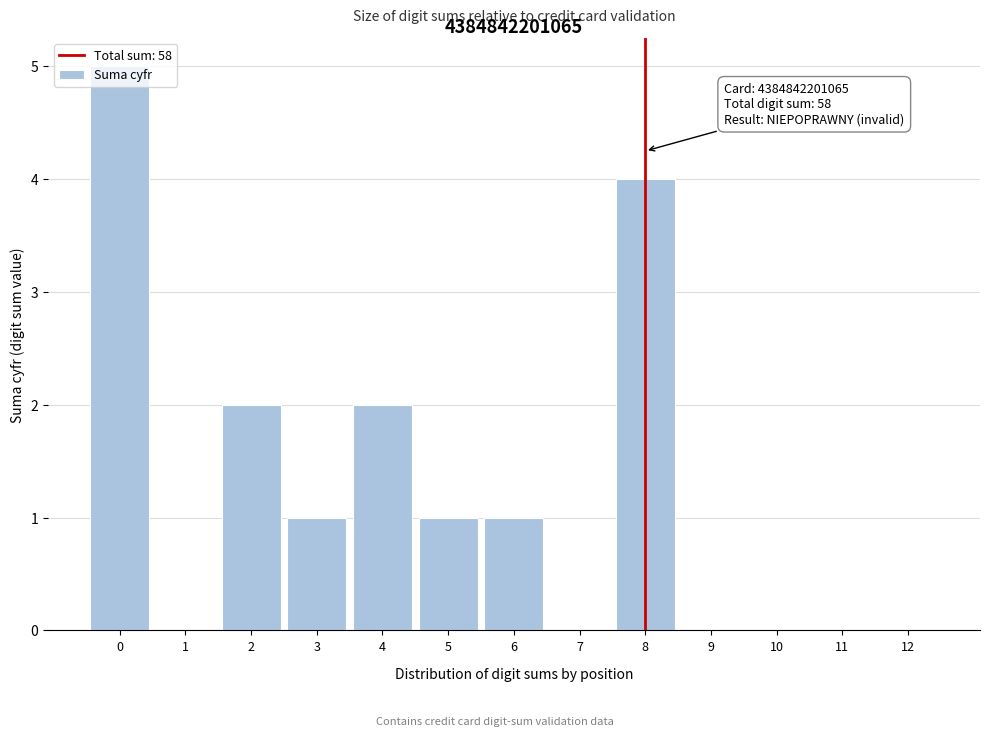

What is the change in value from 0 to 7?

-5